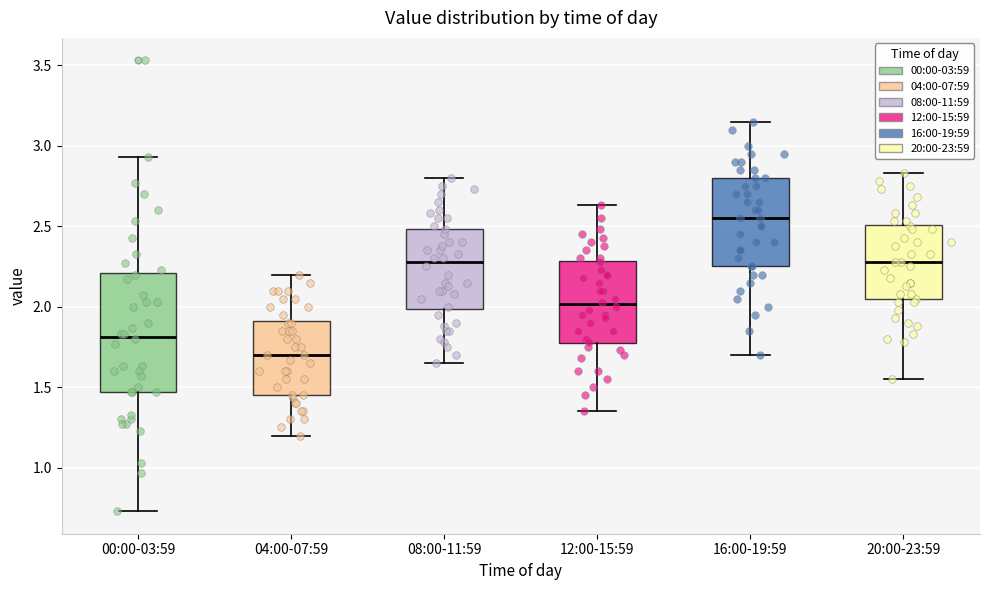

Reading left to right, transcribe this box plot: for each box, give where its median line is, the range the box spans, and where its two whiskers end, as read against the y-axis. The values are not printed on the chart, so give them approximately, as read against the axis.

00:00-03:59: median 1.80, box 1.45 to 2.20, whiskers 0.75 to 2.95
04:00-07:59: median 1.70, box 1.45 to 1.90, whiskers 1.20 to 2.20
08:00-11:59: median 2.30, box 2.00 to 2.50, whiskers 1.65 to 2.80
12:00-15:59: median 2.00, box 1.75 to 2.30, whiskers 1.35 to 2.65
16:00-19:59: median 2.55, box 2.25 to 2.80, whiskers 1.70 to 3.15
20:00-23:59: median 2.30, box 2.05 to 2.50, whiskers 1.55 to 2.85